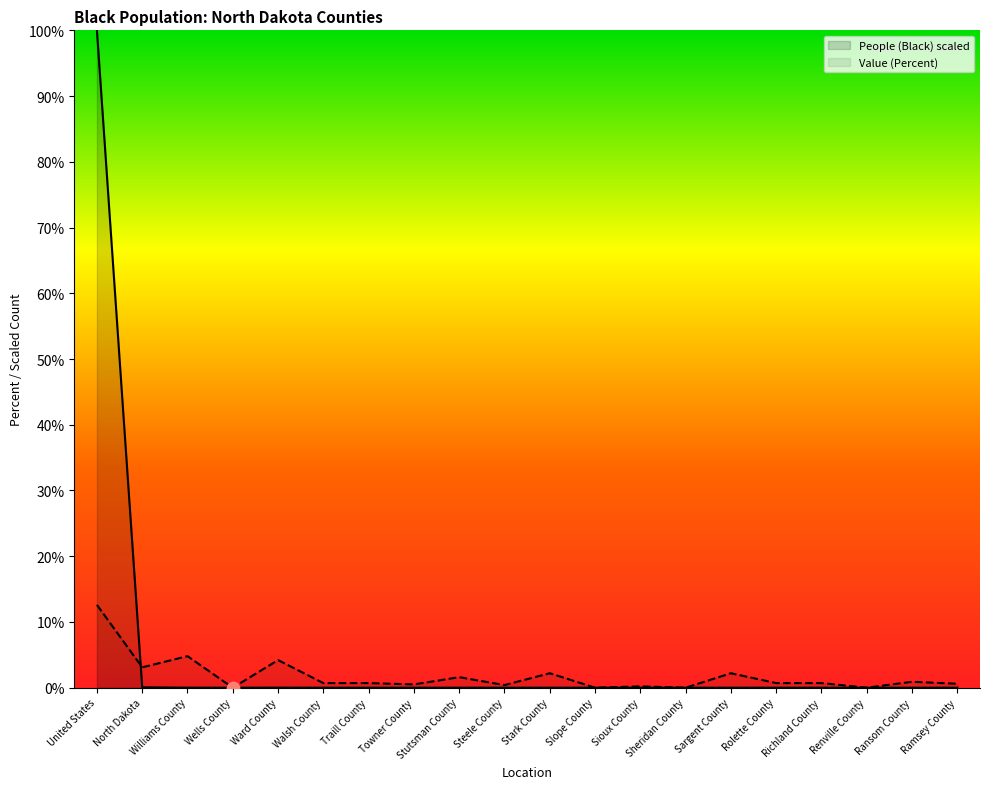

Which series has the largest total across all categories?

People (Black)